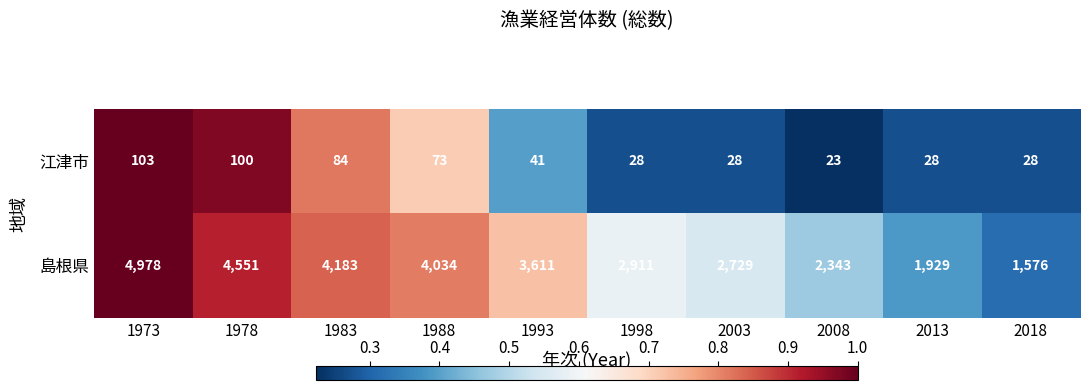

Which series has the largest range (max minus min)?

島根県